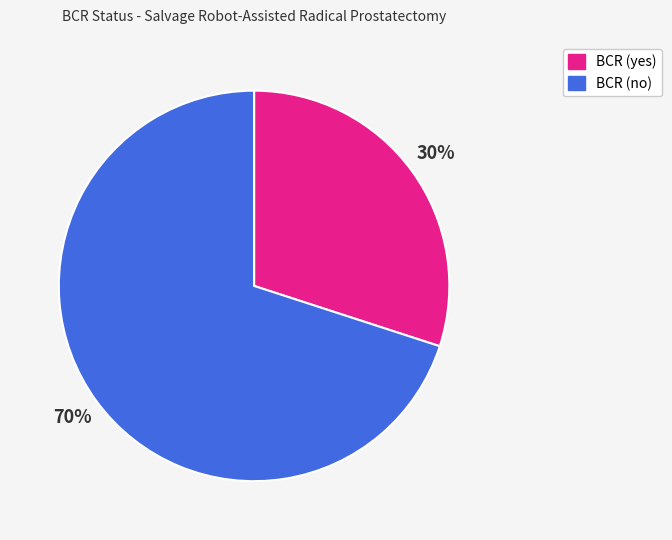

The BCR (yes) slice represents 40% of the pie. True or false?

False